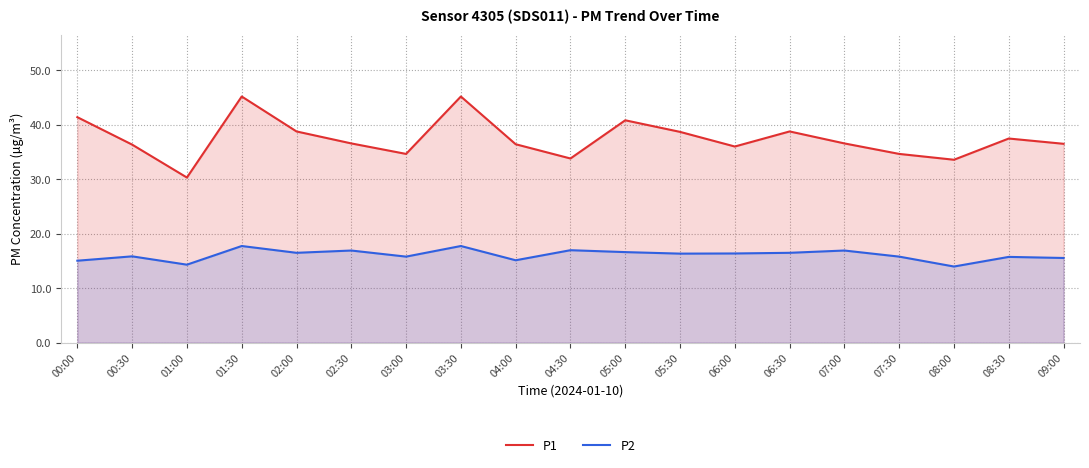

How many interior local peaks does the P1 series have?

5